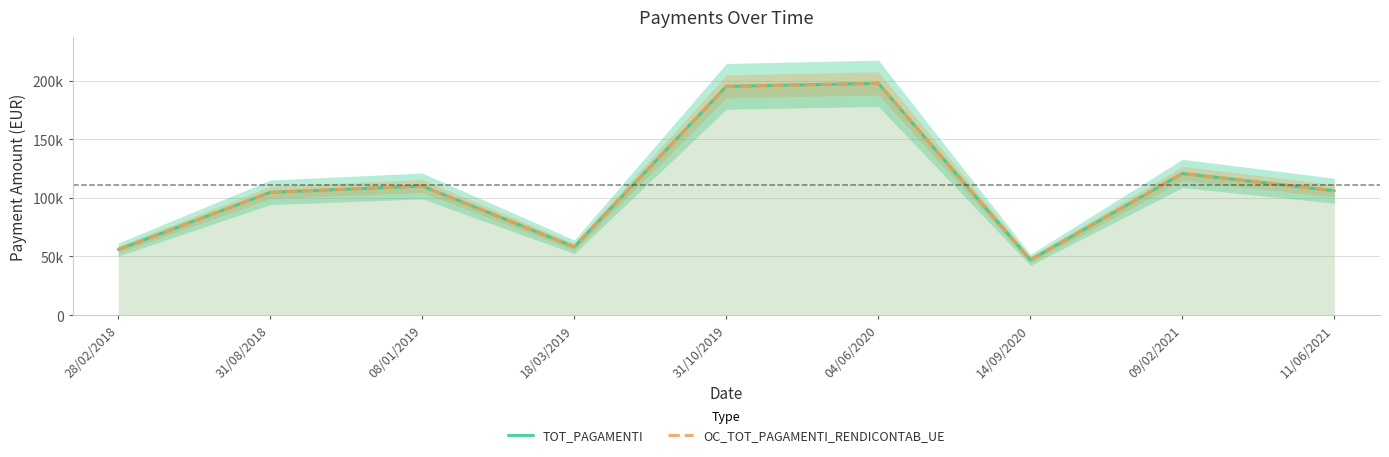

The TOT_PAGAMENTI series shows 76862.2 at 08/01/2019. True or false?

False